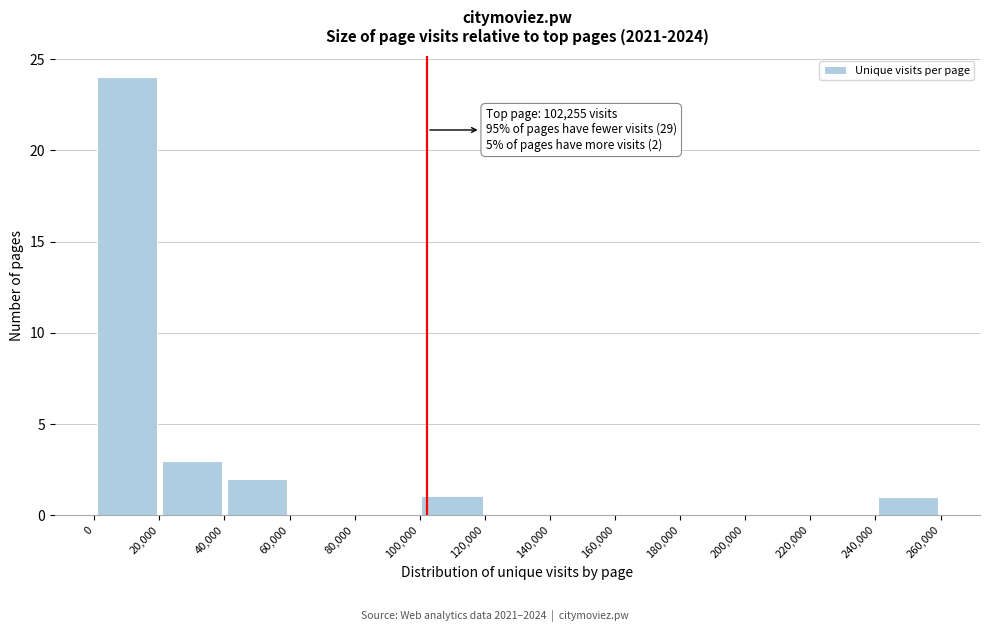

Which range on the x-axis has the tallest bar?

0 to 20,000